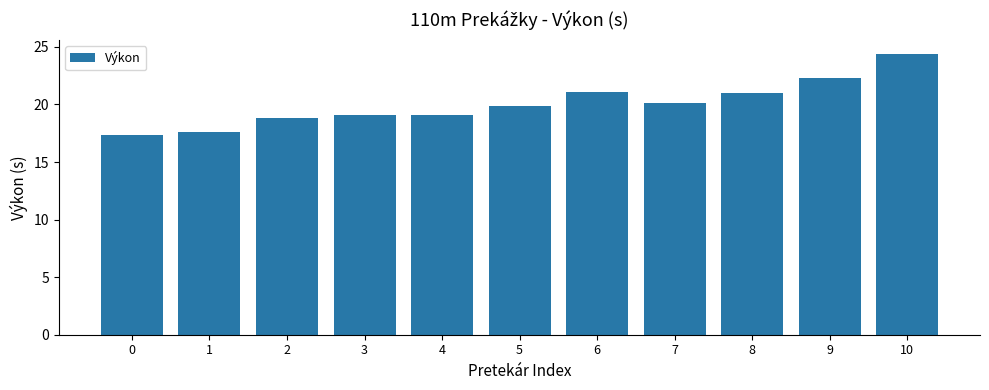

What is the value of the 3rd bar from the left?

18.8